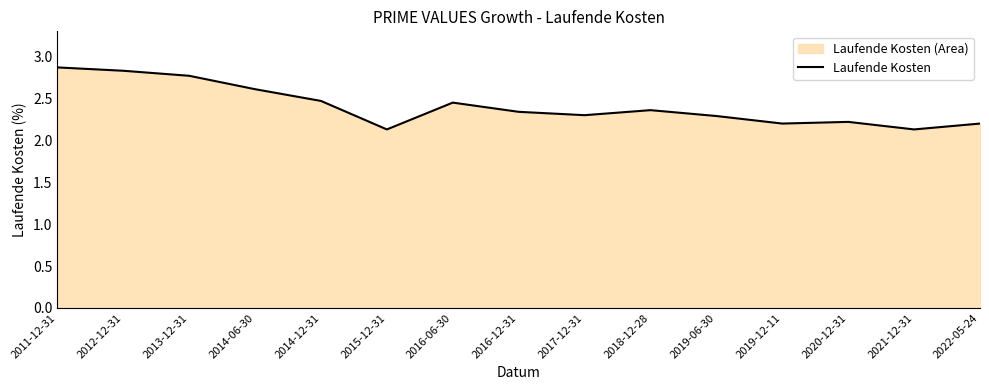

Reading right to left, extract all data points from this chart.

2022-05-24=2.2	2021-12-31=2.1	2020-12-31=2.2	2019-12-11=2.2	2019-06-30=2.3	2018-12-28=2.4	2017-12-31=2.3	2016-12-31=2.3	2016-06-30=2.5	2015-12-31=2.1	2014-12-31=2.5	2014-06-30=2.6	2013-12-31=2.8	2012-12-31=2.8	2011-12-31=2.9